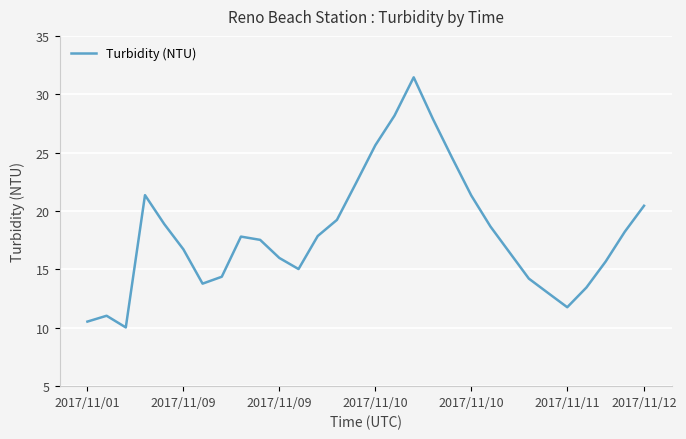

How many interior local peaks (higher than both neighbors) does the data have?

4